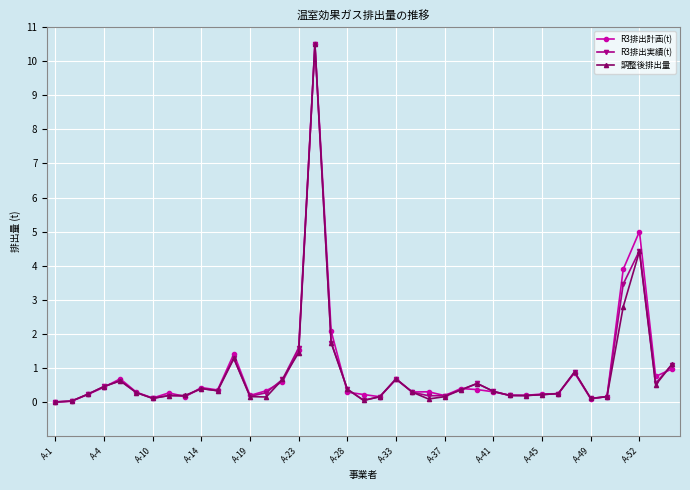

What is the highest value of the R3排出計画(t) series?

10.5